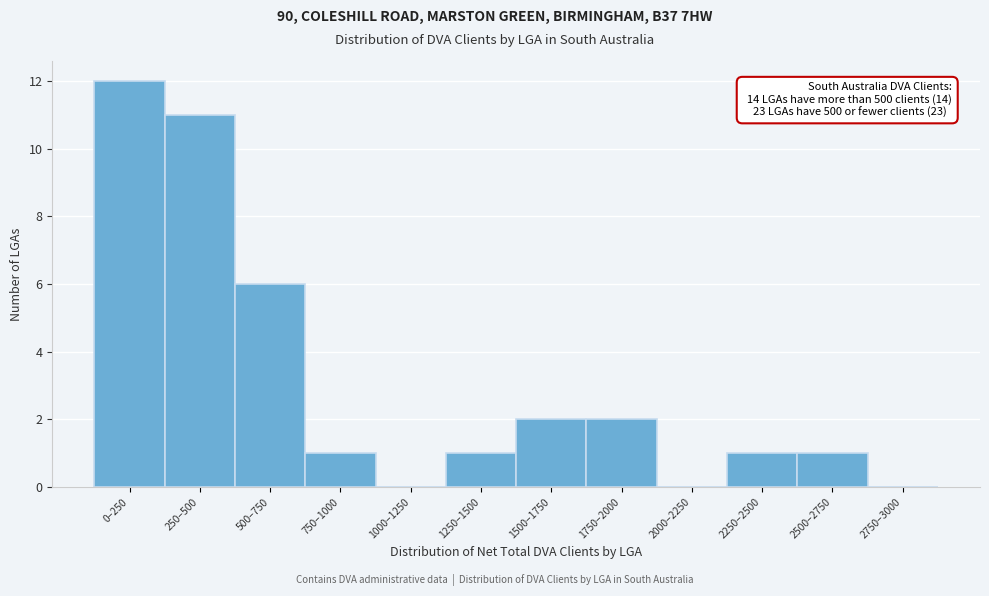

Reading right to left, list all the values displayed in this chart.

2750–3000=0	2500–2750=1	2250–2500=1	2000–2250=0	1750–2000=2	1500–1750=2	1250–1500=1	1000–1250=0	750–1000=1	500–750=6	250–500=11	0–250=12